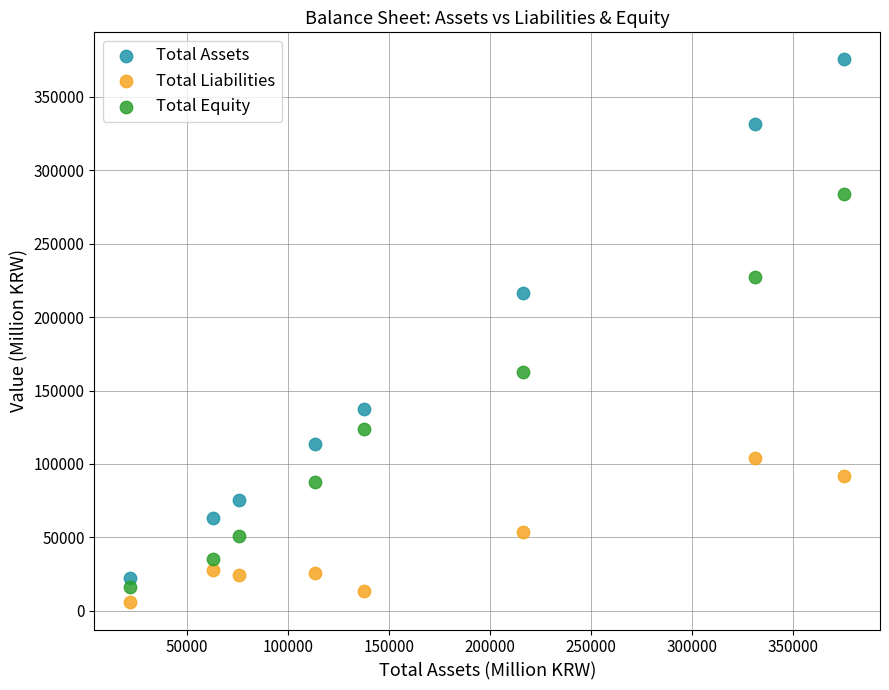

What are all the series names shown in the legend?

Total Assets, Total Liabilities, Total Equity